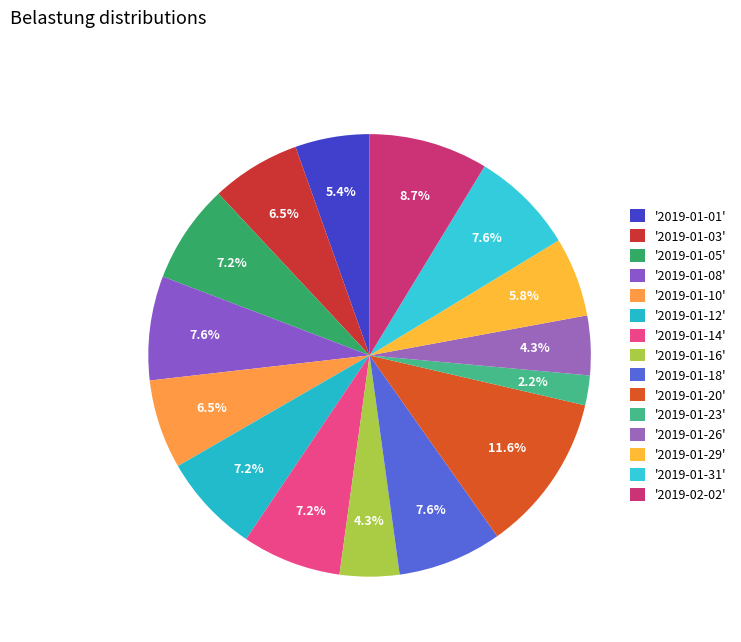

Which category has the smallest portion of the pie?

'2019-01-23'